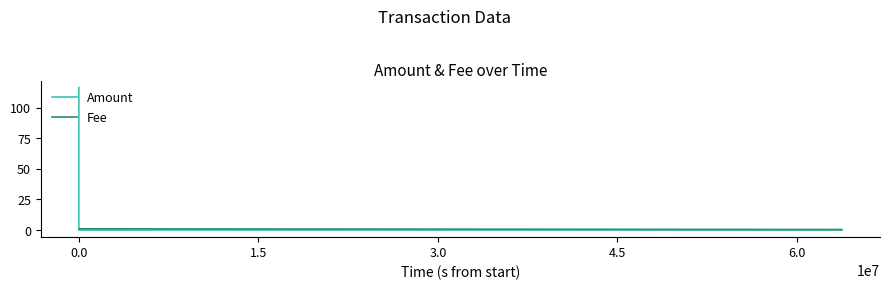

What is the highest value of the Amount series?

116.3